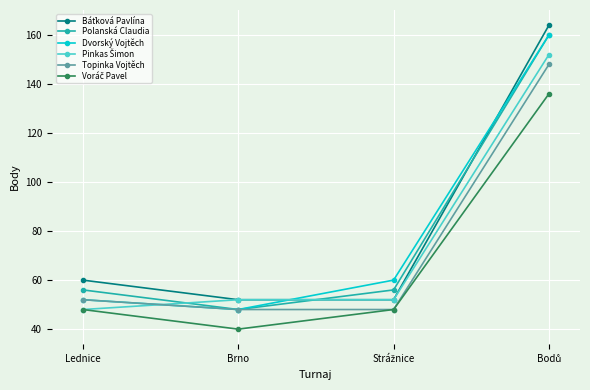

What is the greatest value displayed?

164